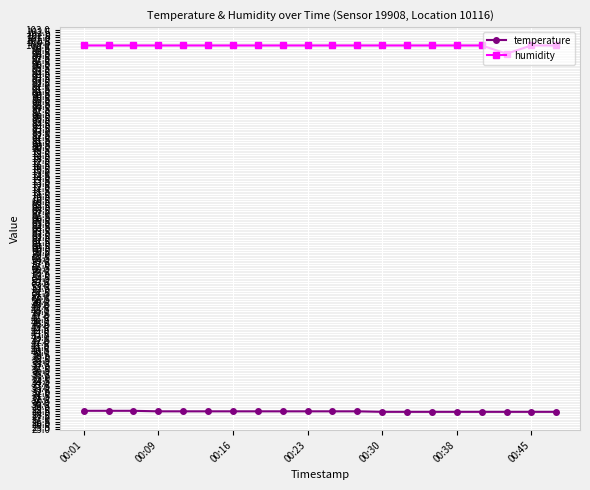

What are all the series names shown in the legend?

temperature, humidity